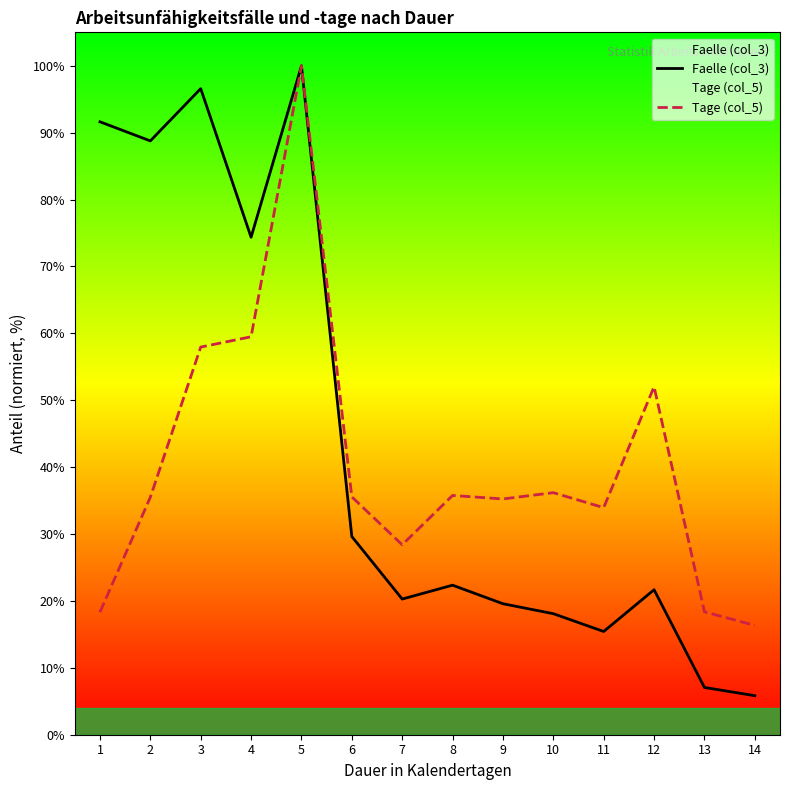

Reading left to right, what are all the values shown in this chart?

Faelle (col_3): 91.6	88.8	96.6	74.4	100.0	29.6	20.3	22.4	19.6	18.1	15.4	21.7	7.1	5.8
Tage (col_5): 18.3	35.5	58.0	59.5	100.0	35.6	28.4	35.8	35.2	36.2	33.9	52.0	18.4	16.3